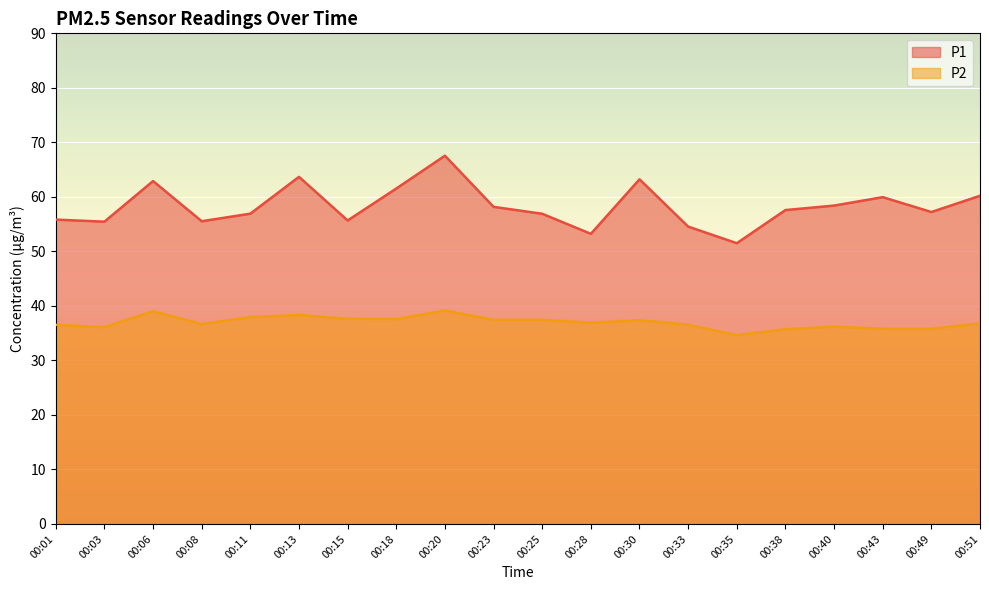

At which label does P2 reach its minimum?

00:35